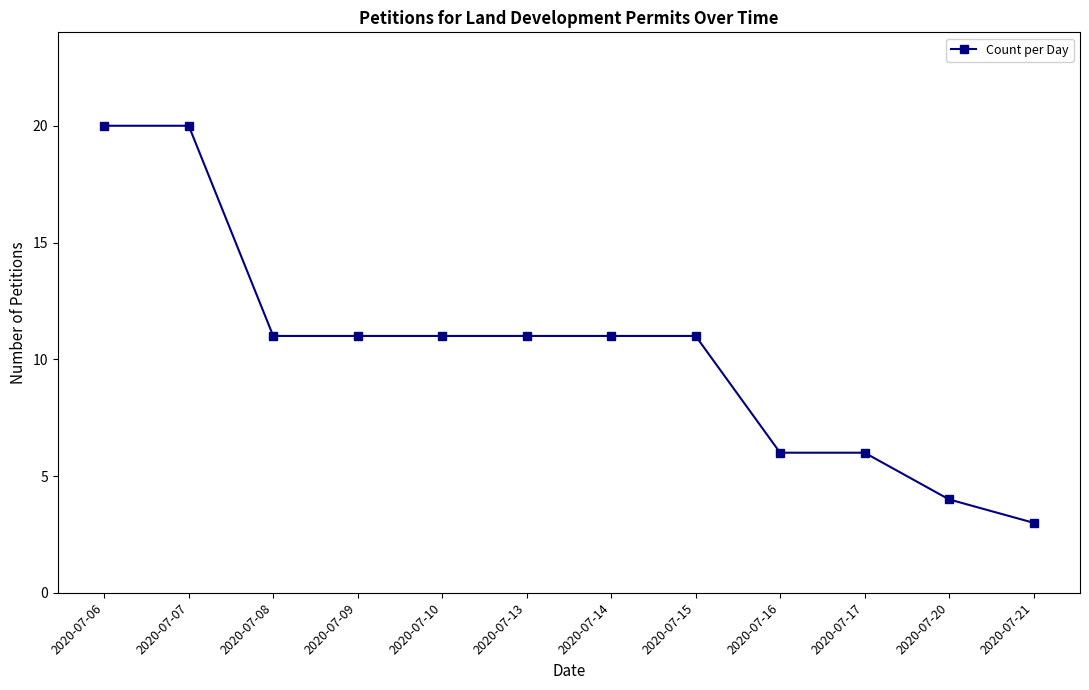

Is it true that the value at 2020-07-13 is 11?

True